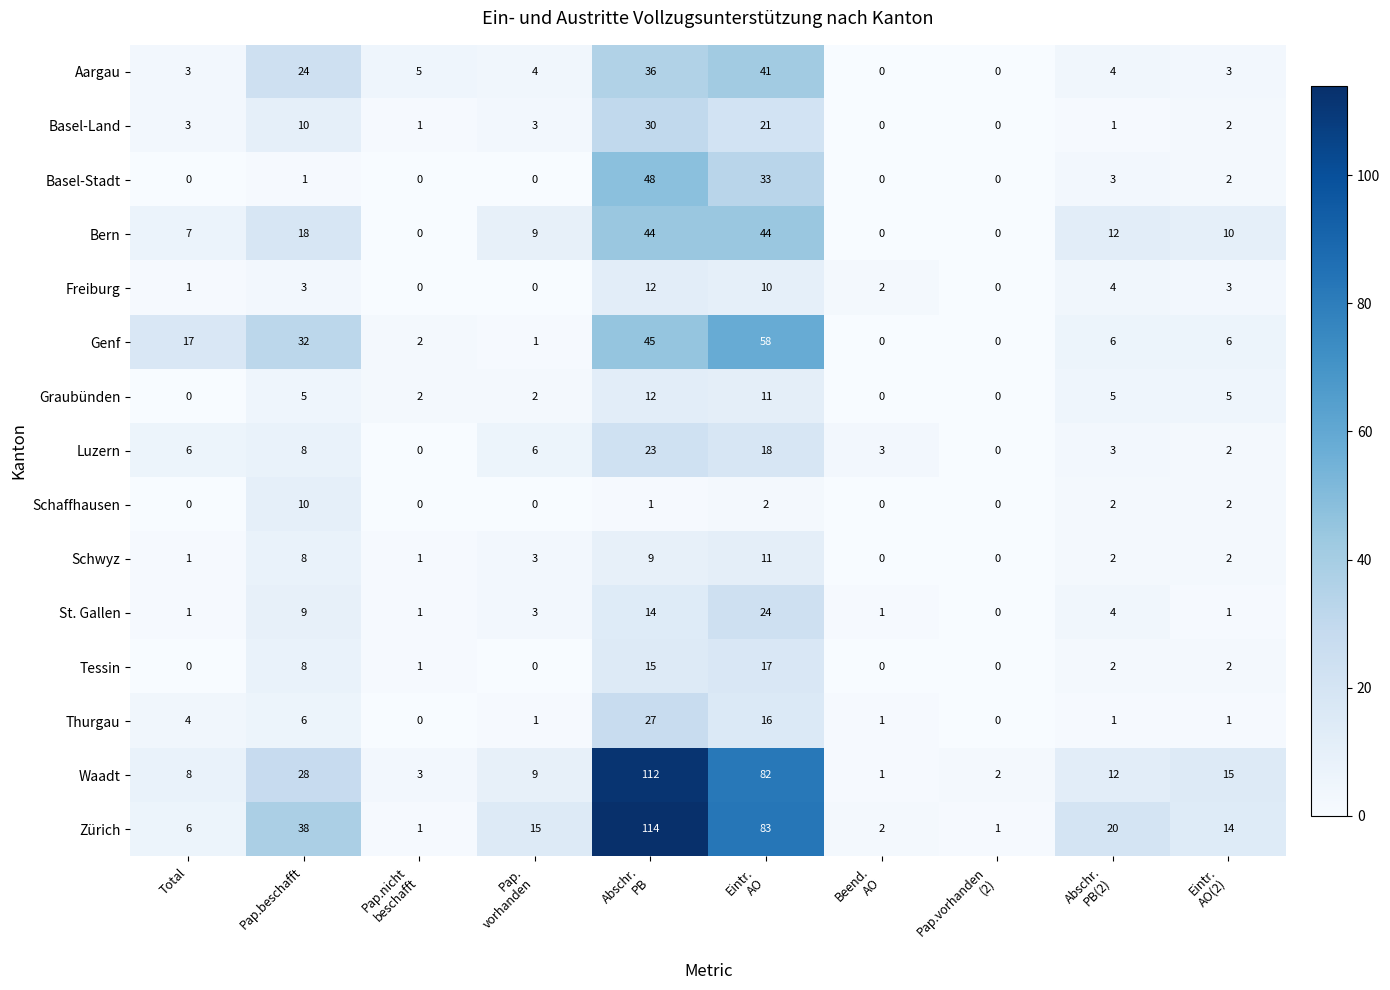

What is the difference between the maximum and minimum values in the Schaffhausen series?

10